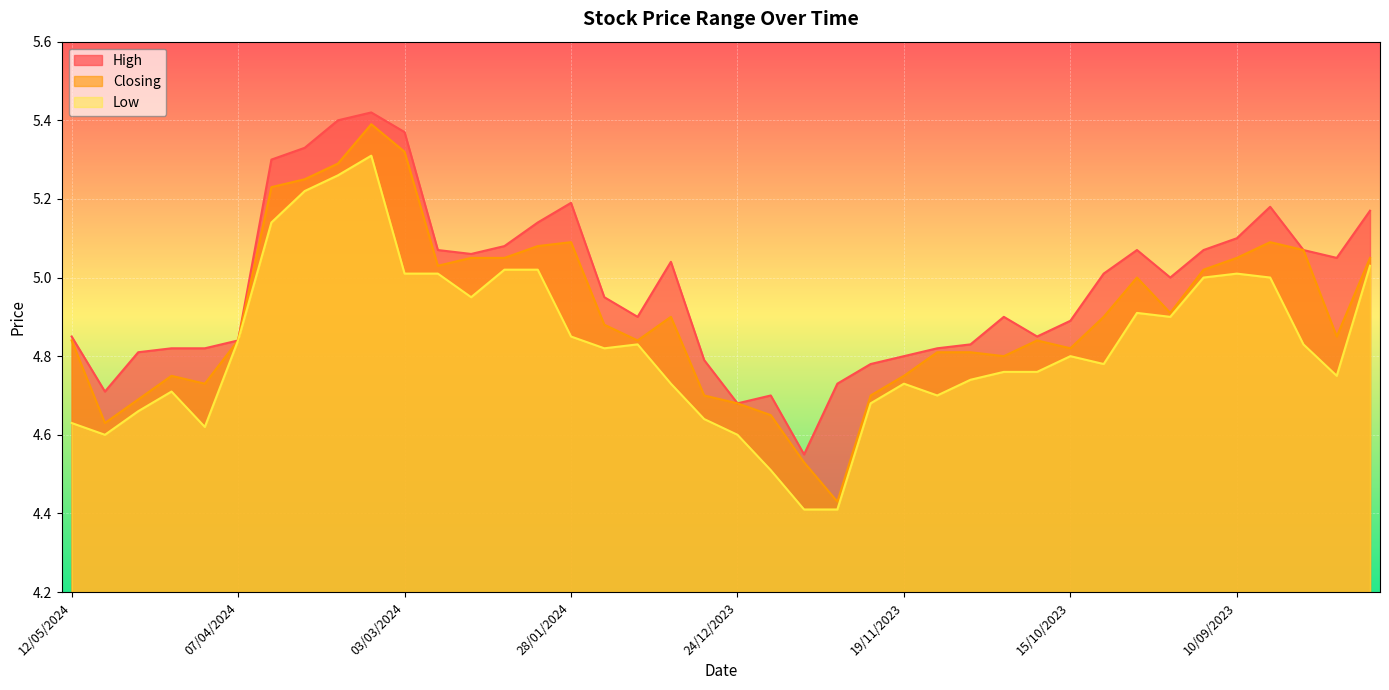

What is the approximate value of High at 26/11/2023?

4.8